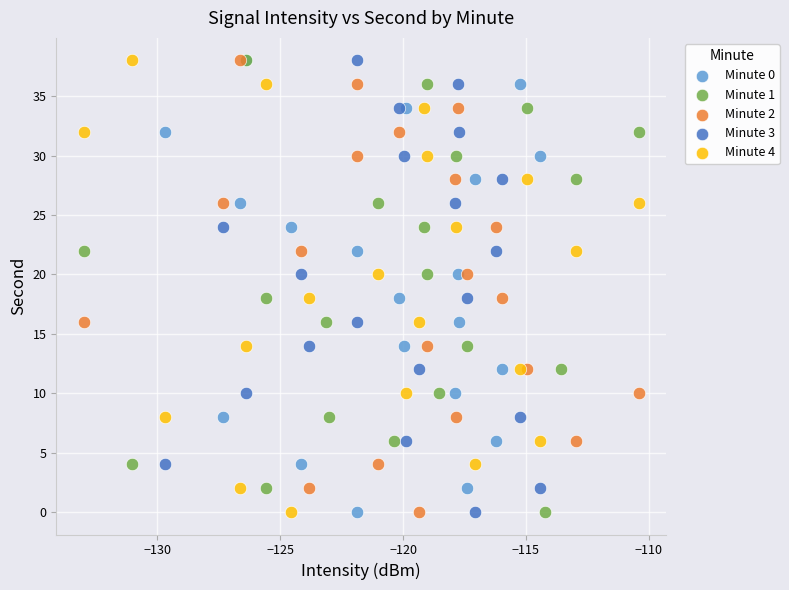

What are all the series names shown in the legend?

Minute 0, Minute 1, Minute 2, Minute 3, Minute 4